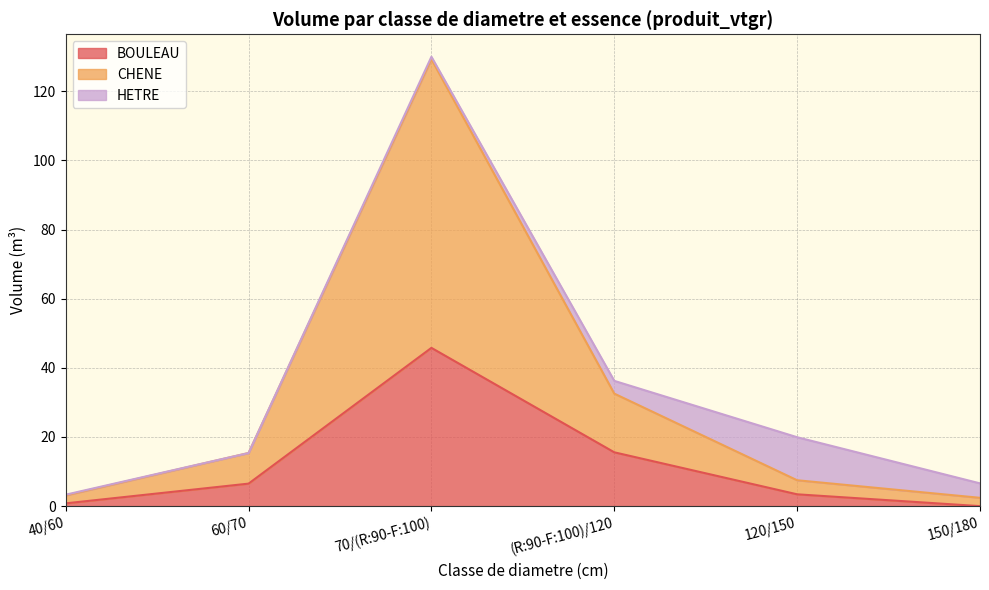

What are all the series names shown in the legend?

BOULEAU, CHENE, HETRE